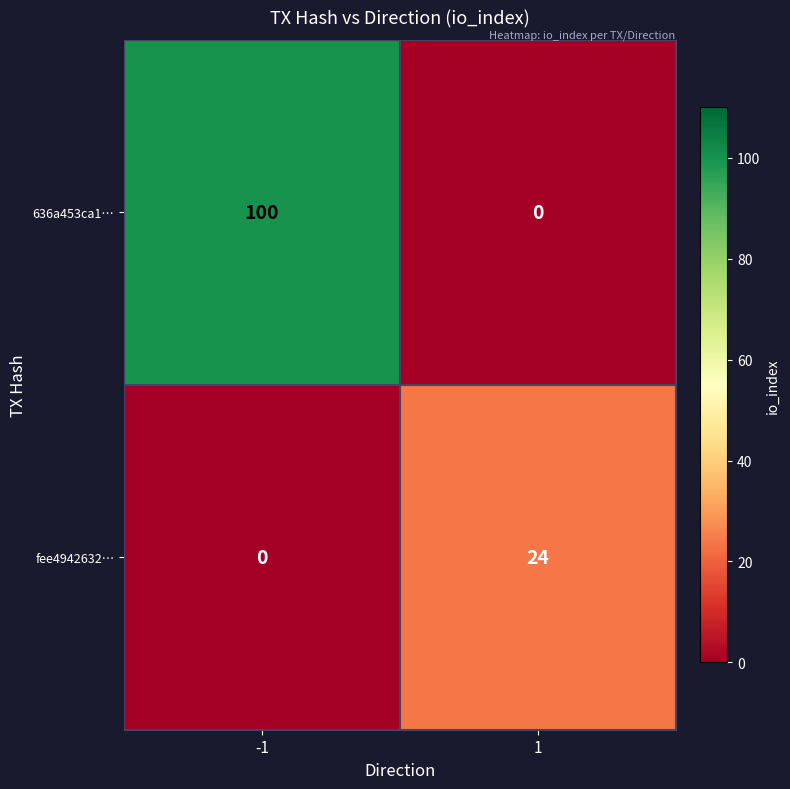

Which series has the largest total across all categories?

636a453ca1…